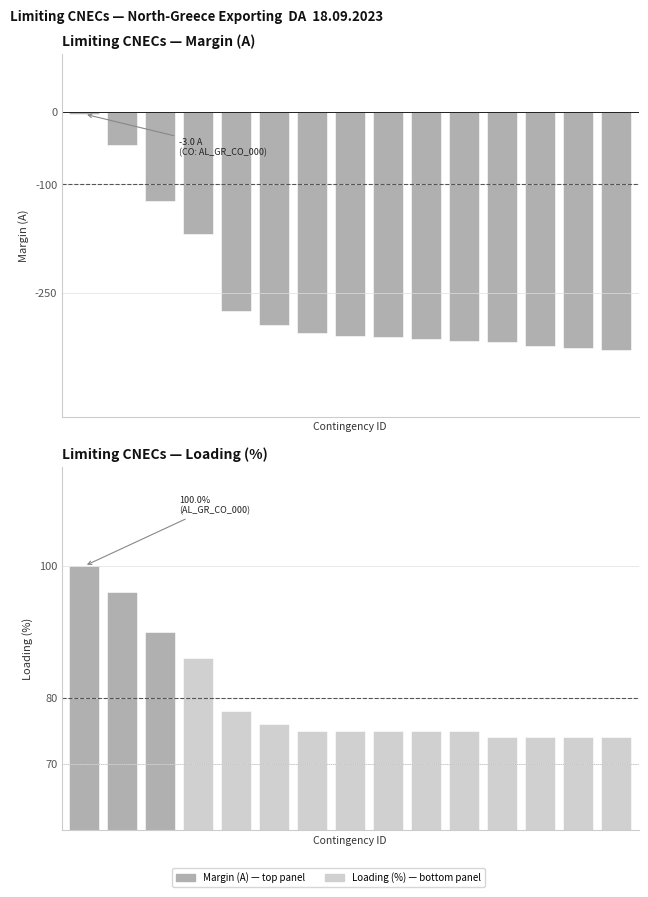

What is the greatest value displayed?

100